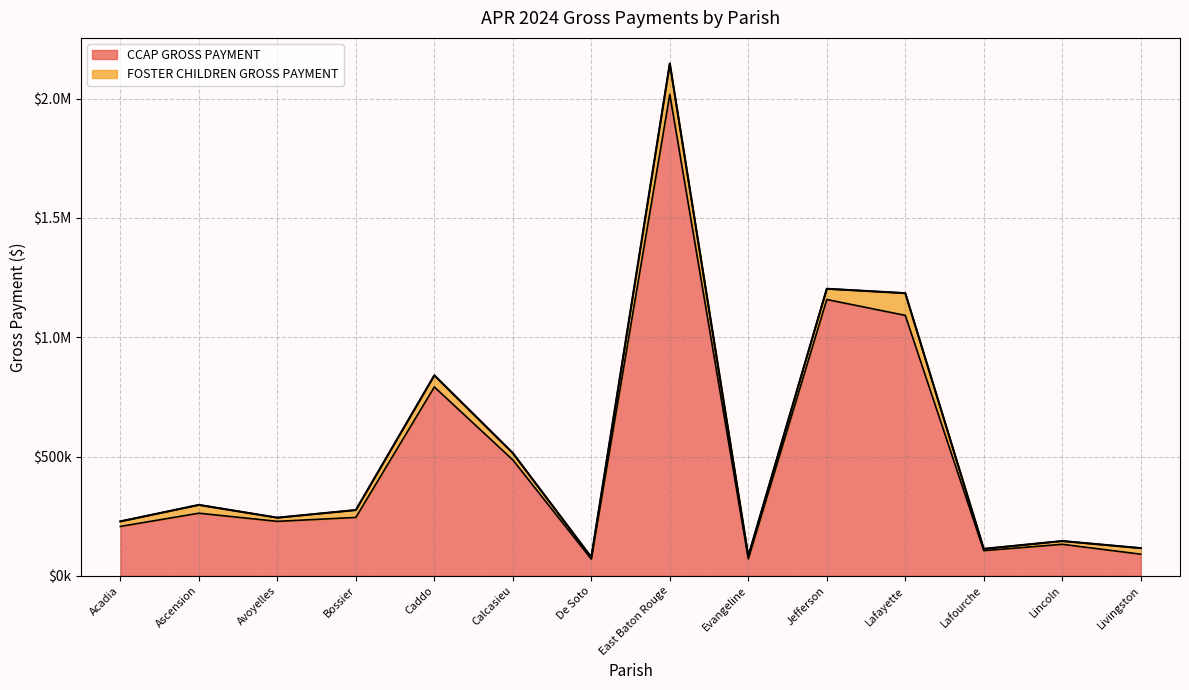

True or false: the data shows 70179.4 at De Soto.

True